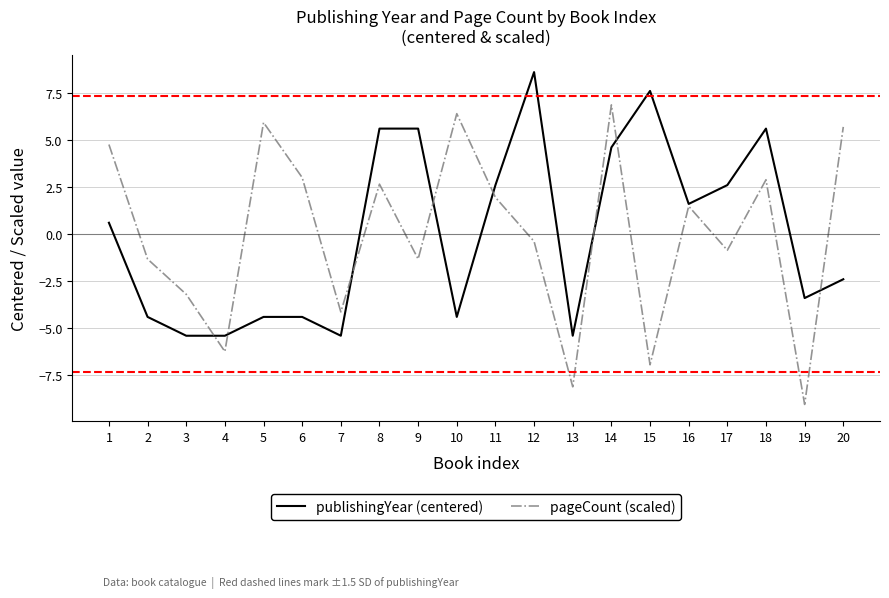

At which category is the sum across all series the highest?

14